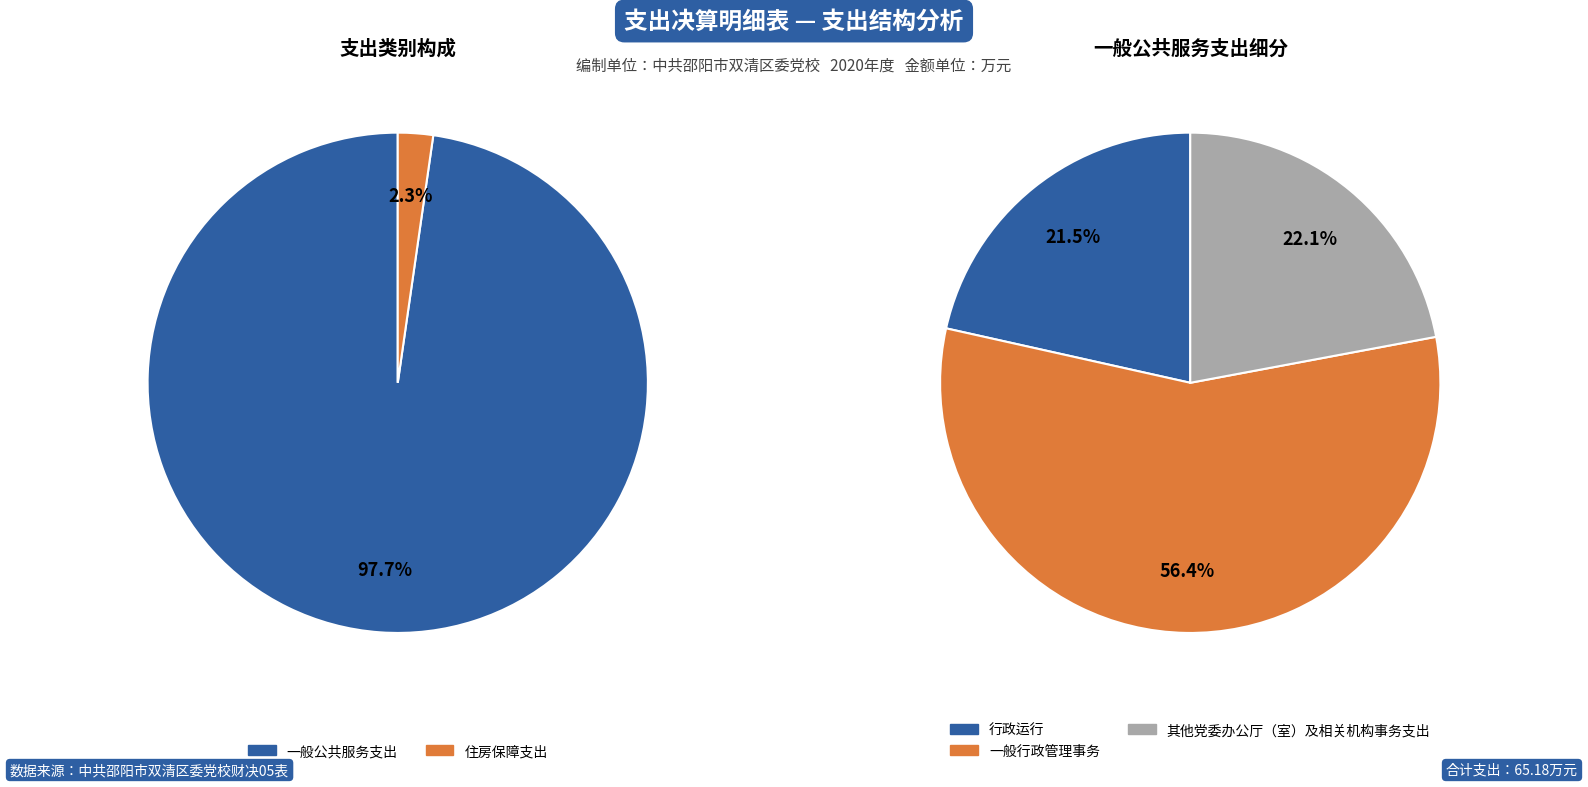

The 一般公共服务支出 slice represents 85% of the pie. True or false?

False